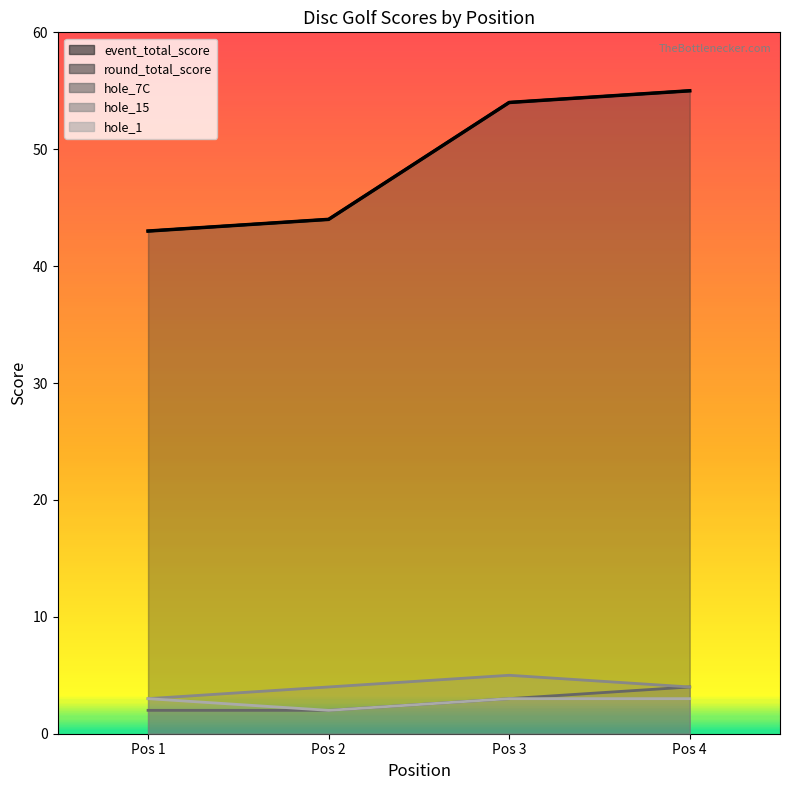

Does the chart have visible grid lines?

No